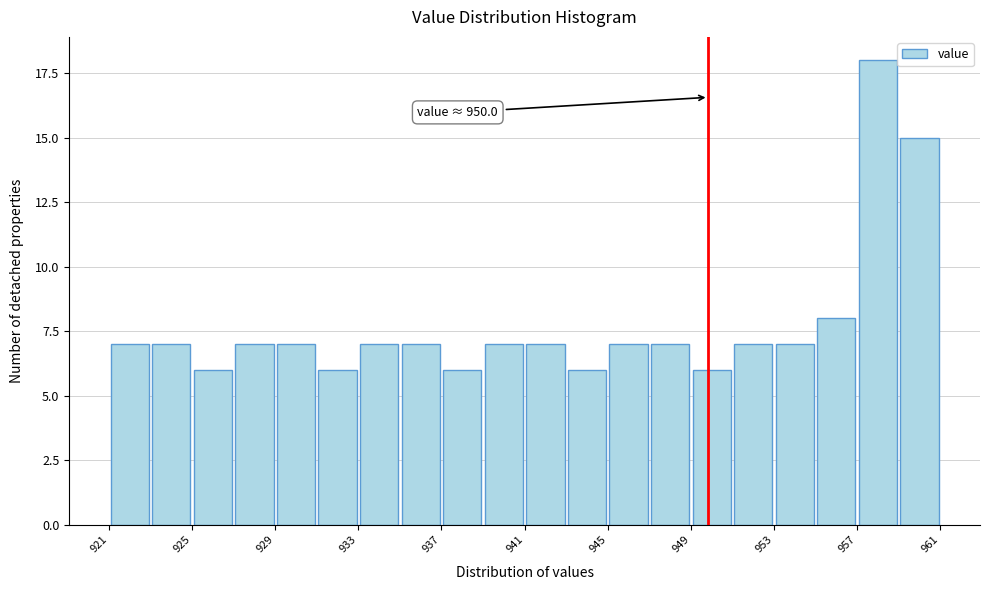

Read against the x-axis, roughly where is the centre of the tallest bar?

958.0